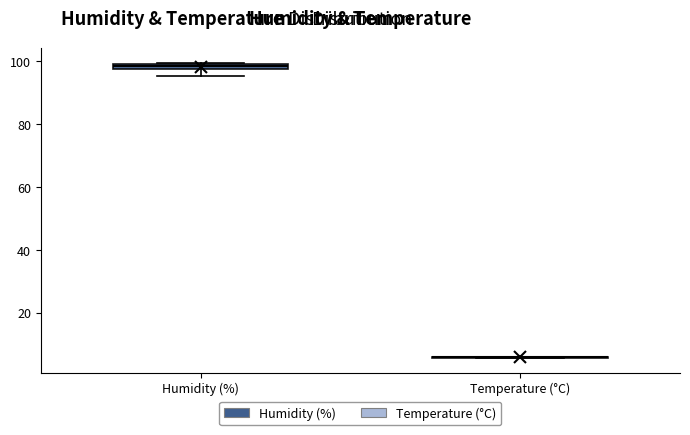

Where is the lower edge of the box for Humidity (%) on the y-axis? The values are not printed on the chart, so give them approximately, as read against the axis.

98